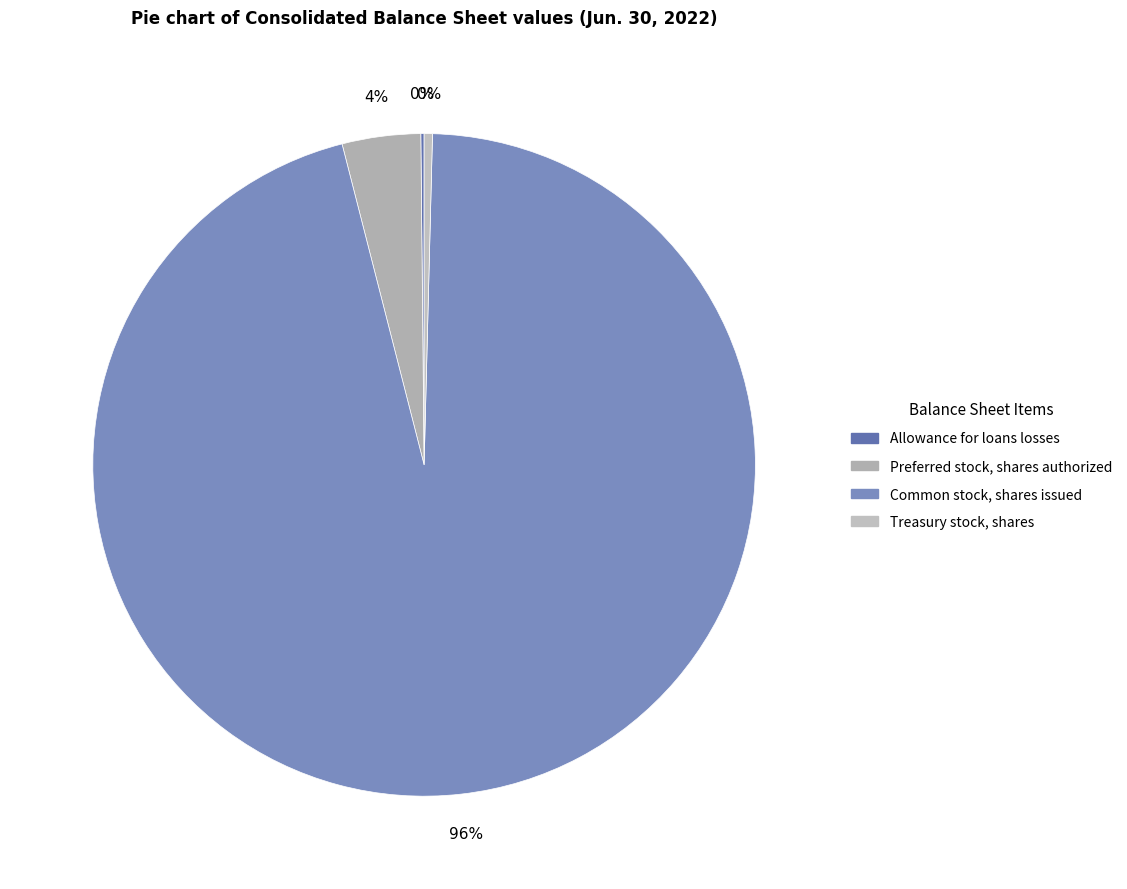

What portion of the pie excludes Treasury stock, shares?

99.6%